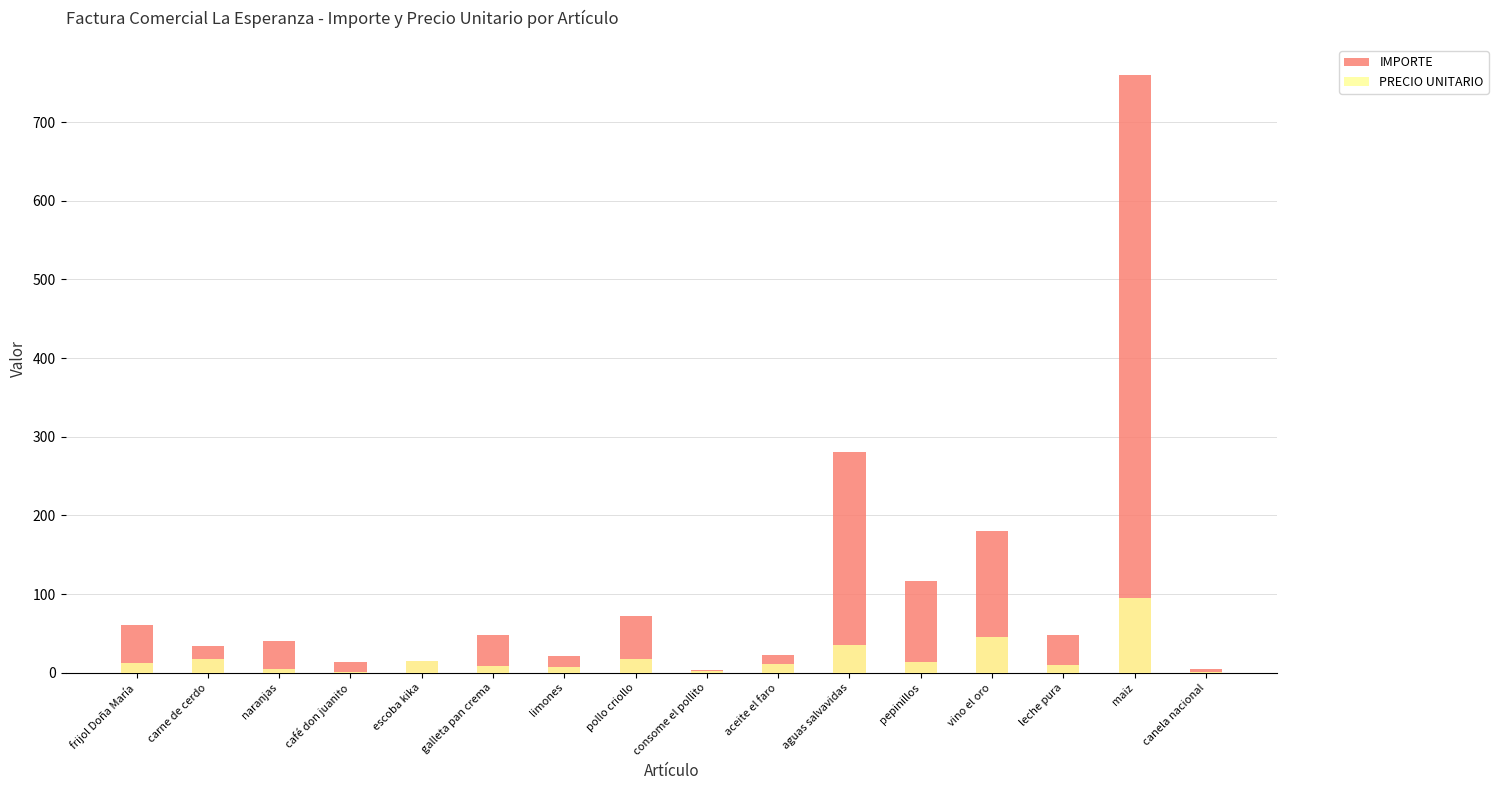

What is the total value across all series at café don juanito?

15.0